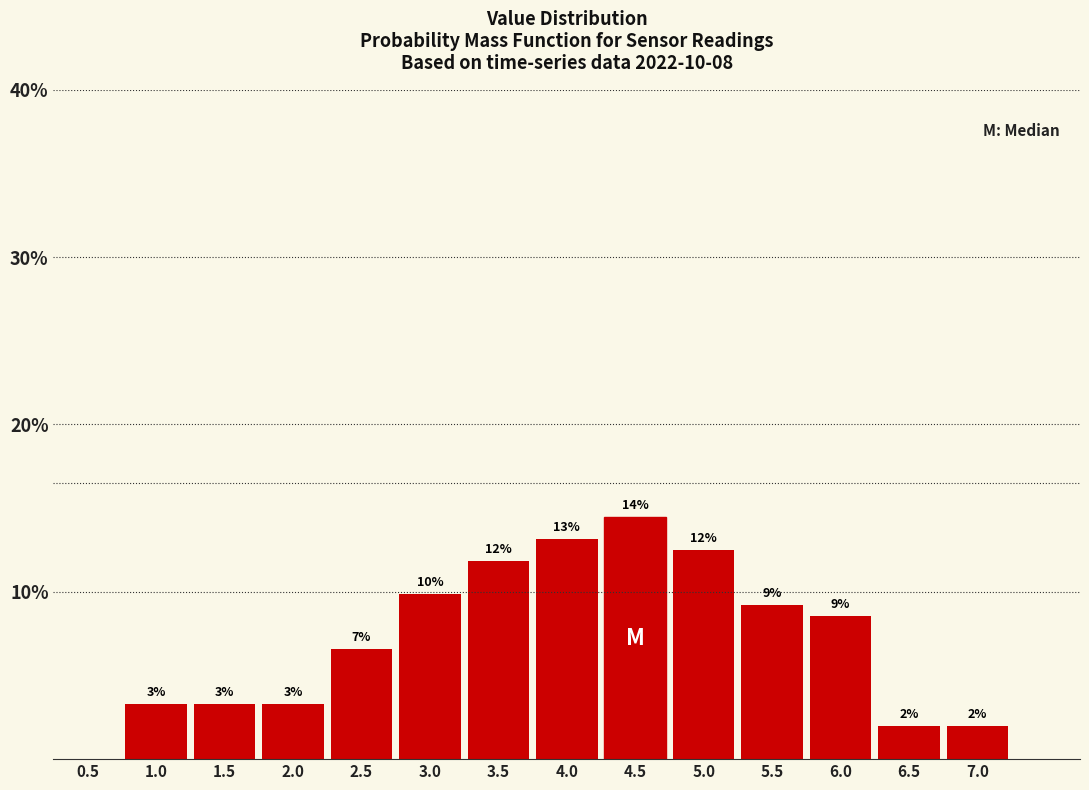

Are the bars horizontal?

No